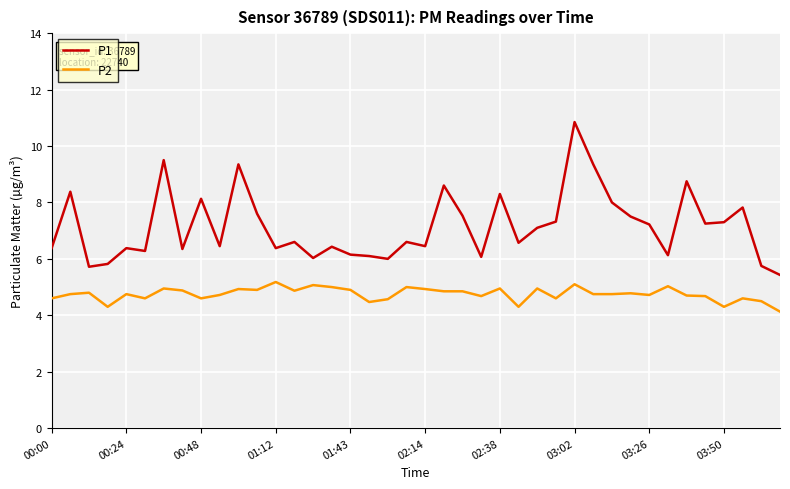

Rank the series by their maximum value, from lowest to highest.

P2, P1